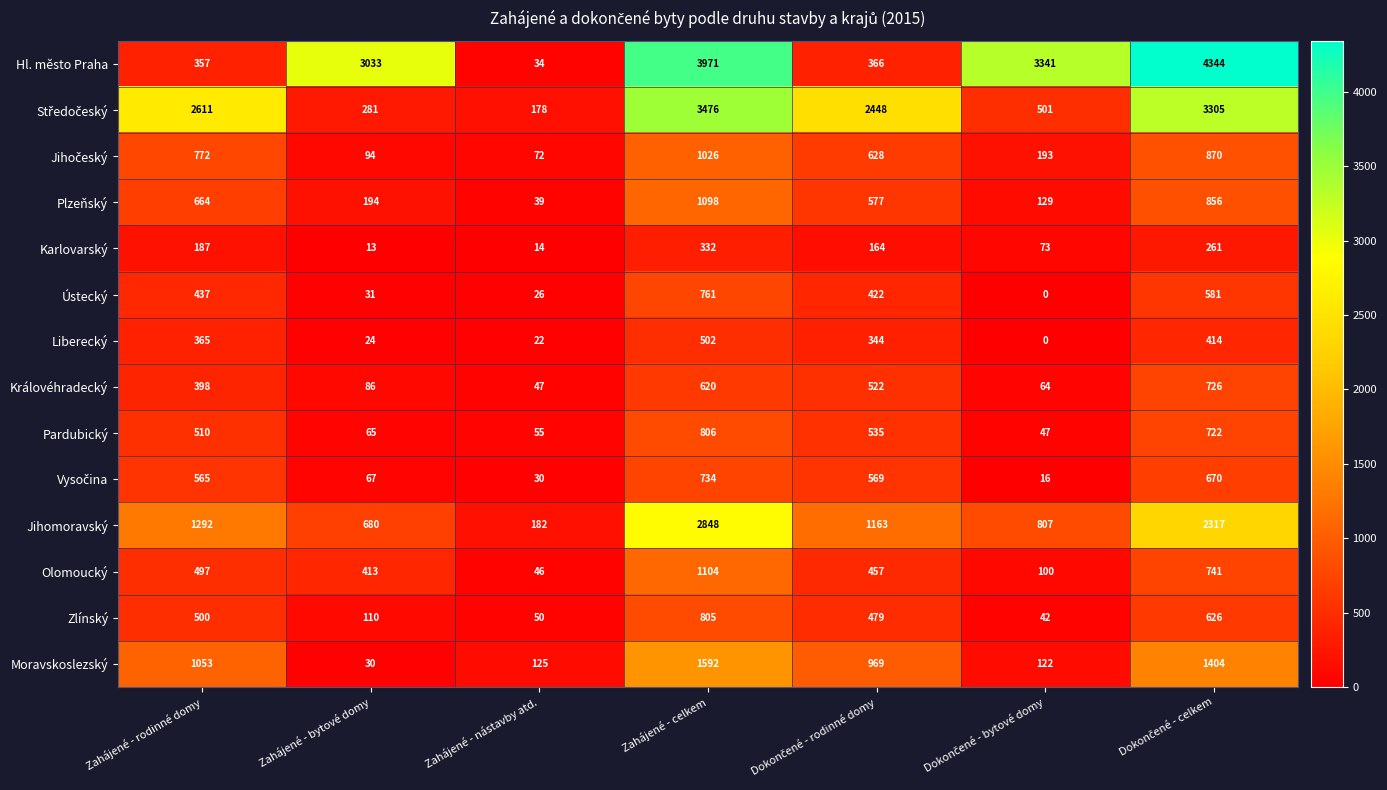

At which category is the sum across all series the highest?

Zahájené - celkem